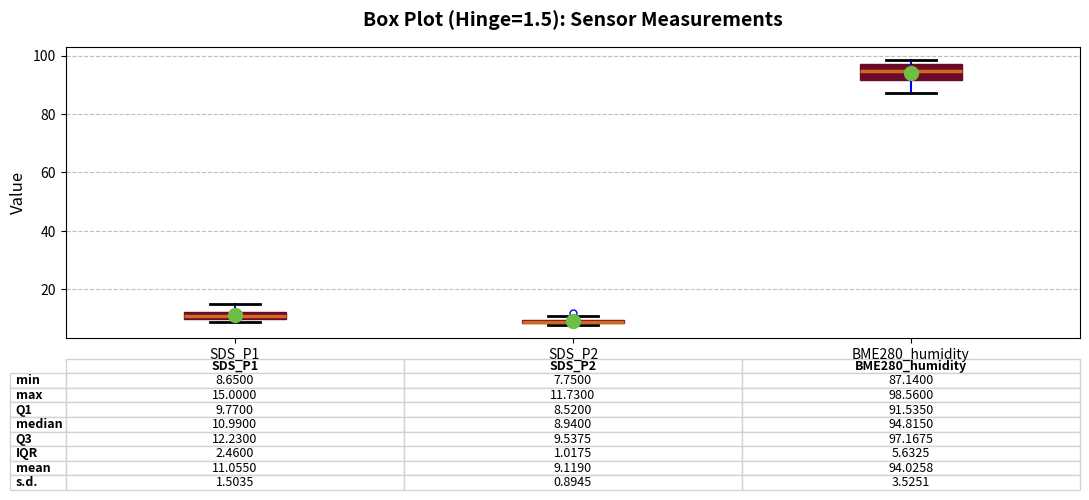

Comparing the boxes themselves (not the whiskers), which one is the tallest?

BME280_humidity